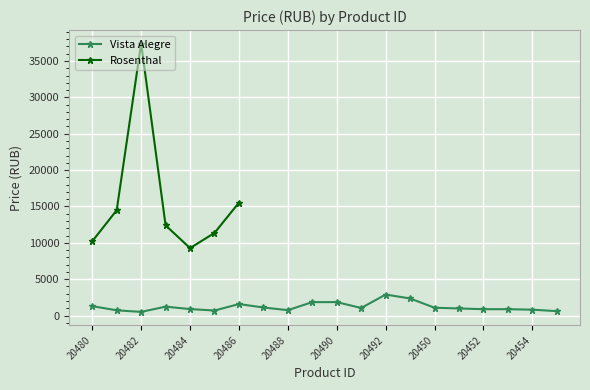

What is the difference between the values at 20452 and 20455?

269